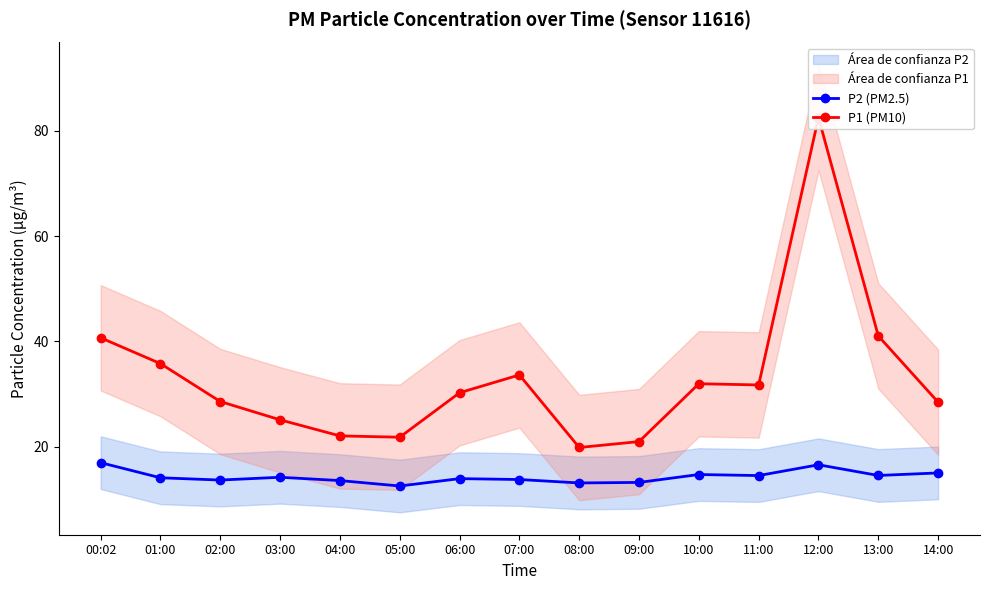

Which series has the largest range (max minus min)?

P1 (PM10)